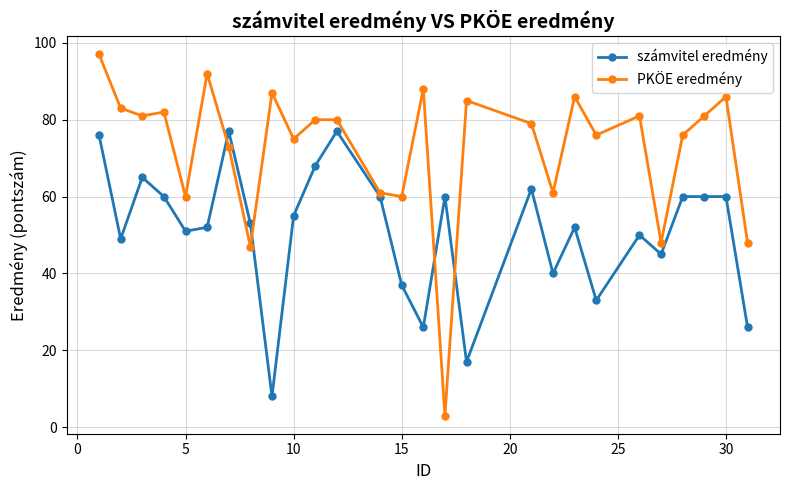

Which series has the widest spread of values?

PKÖE eredmény